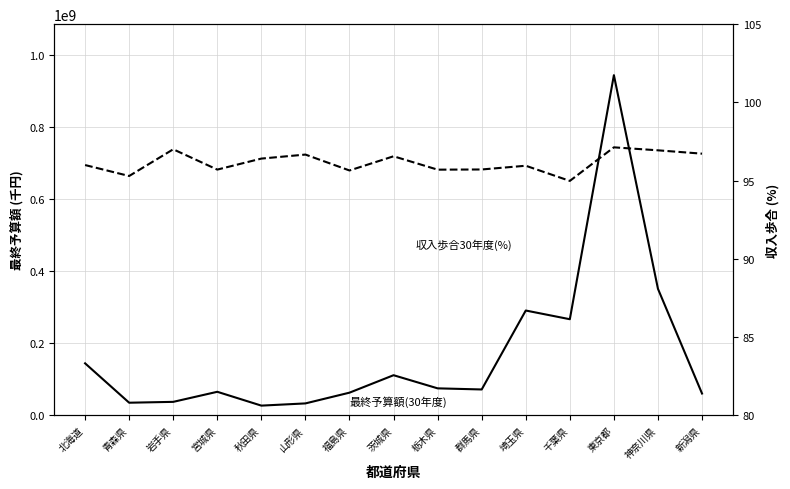

How many data points in 収入歩合30年度(%) are above 95?

14